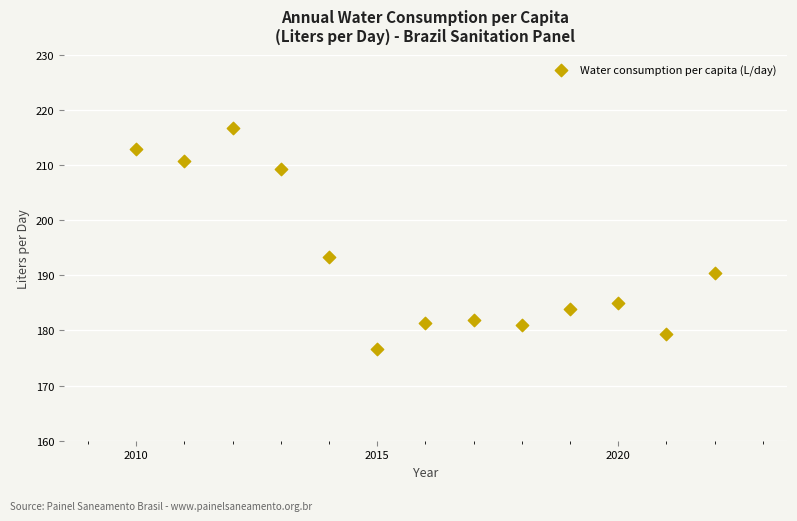

What Y value in the scatter plot is closest to 196?

193.3